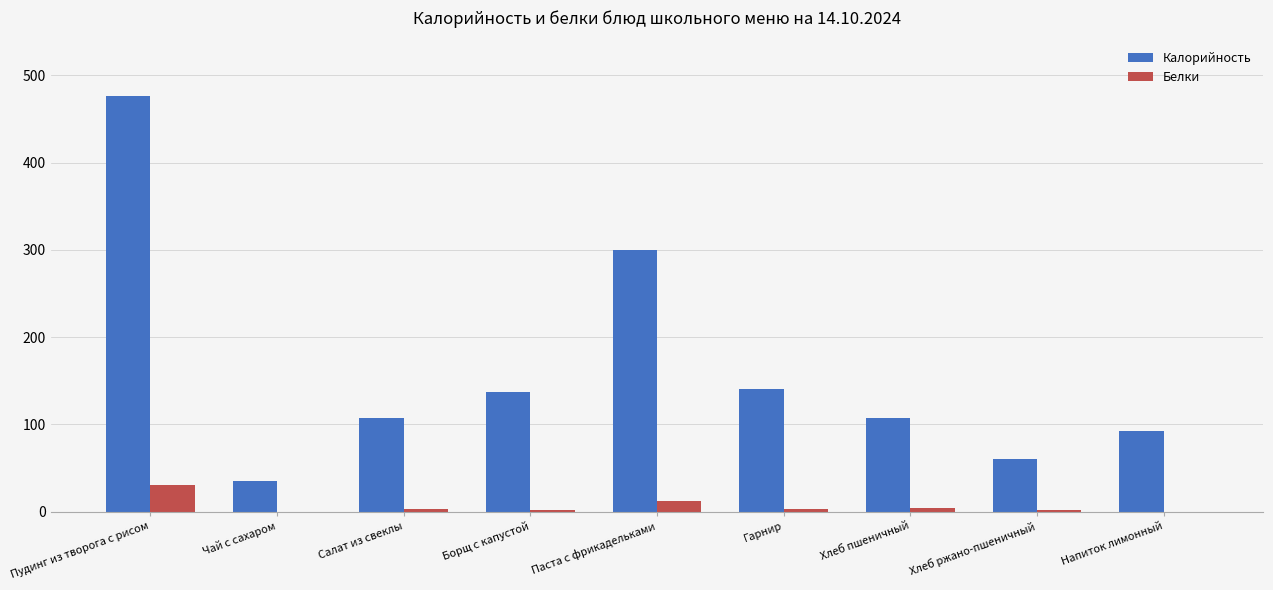

At which category is the sum across all series the highest?

Пудинг из творога с рисом